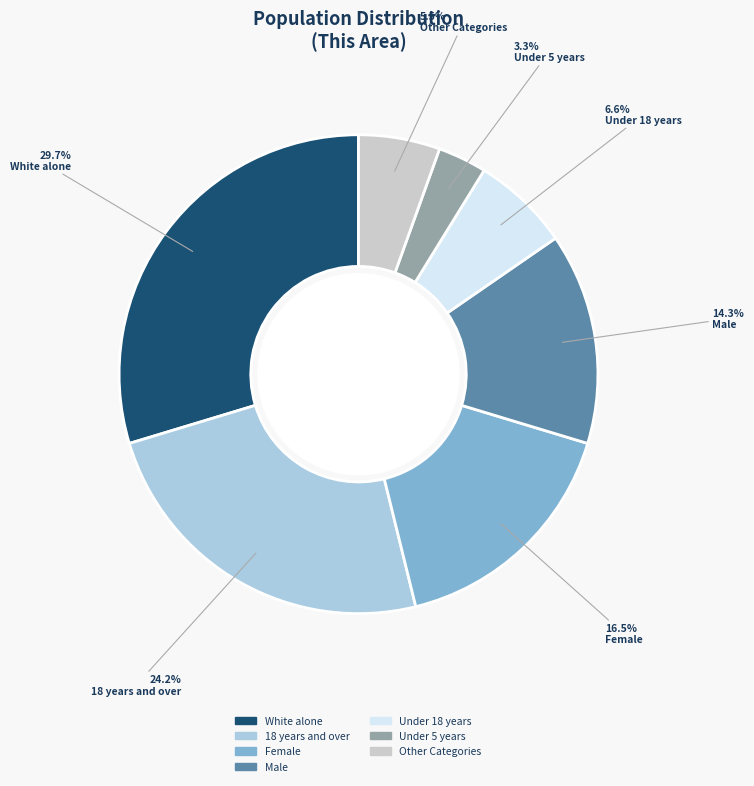

Does any single category account for the majority?

No